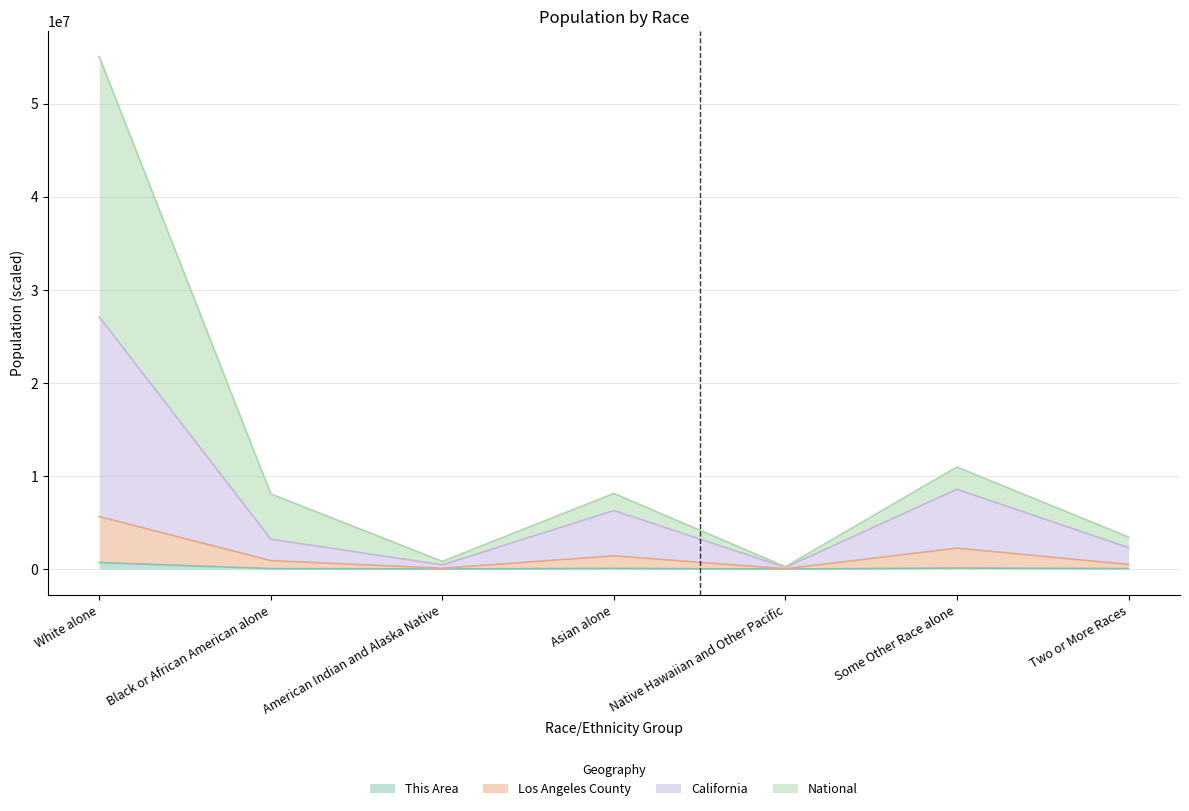

Which category has the highest value in the This Area series?

White alone